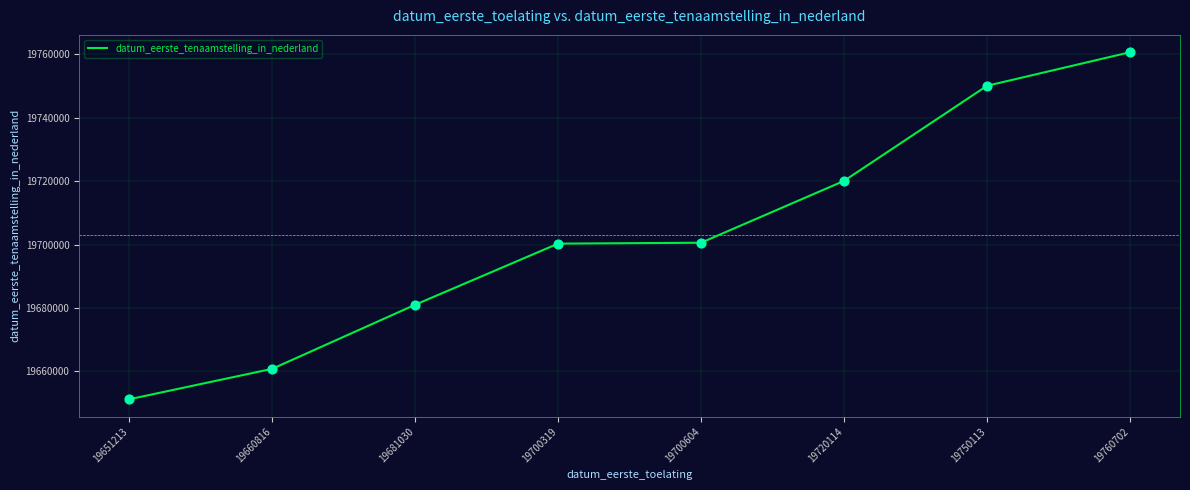

What is the change in value from 19651213 to 19700604?

+49391